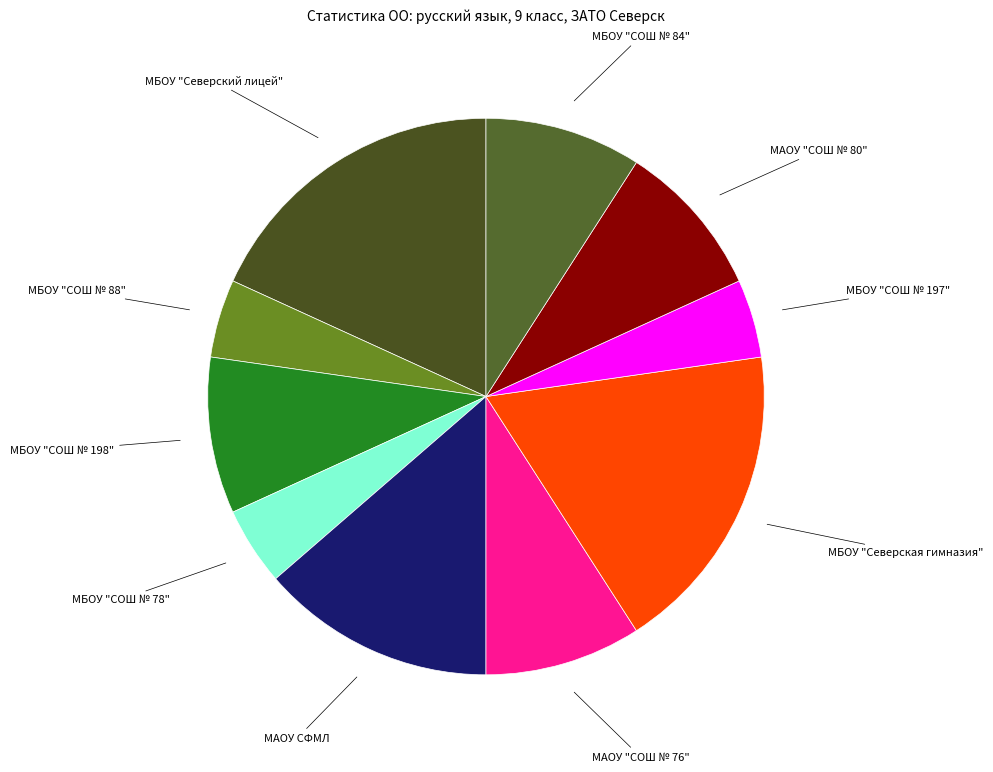

Do МБОУ "Северская гимназия" and МБОУ "СОШ № 197" together represent more than half of the pie?

No